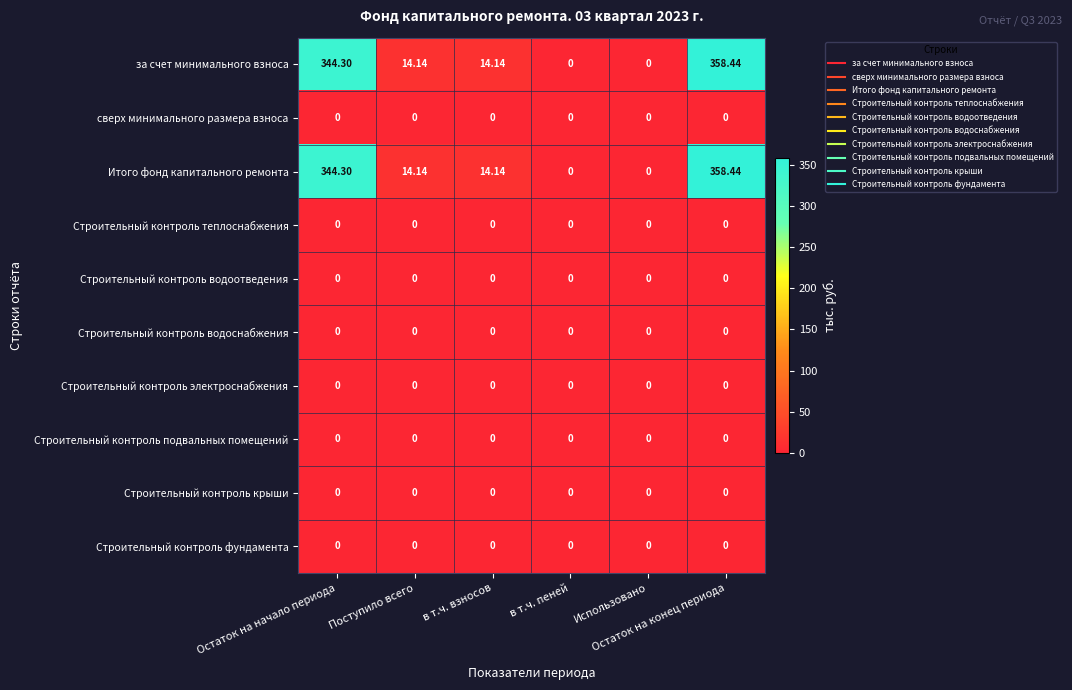

How many data points does each series have?

6